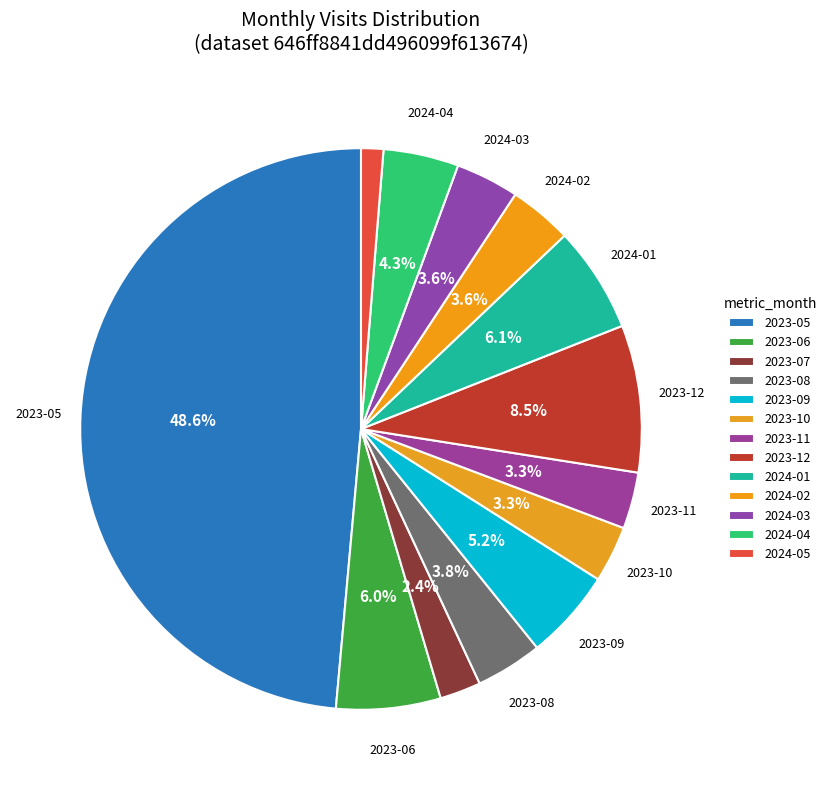

Is there any slice that represents more than half of the pie?

No